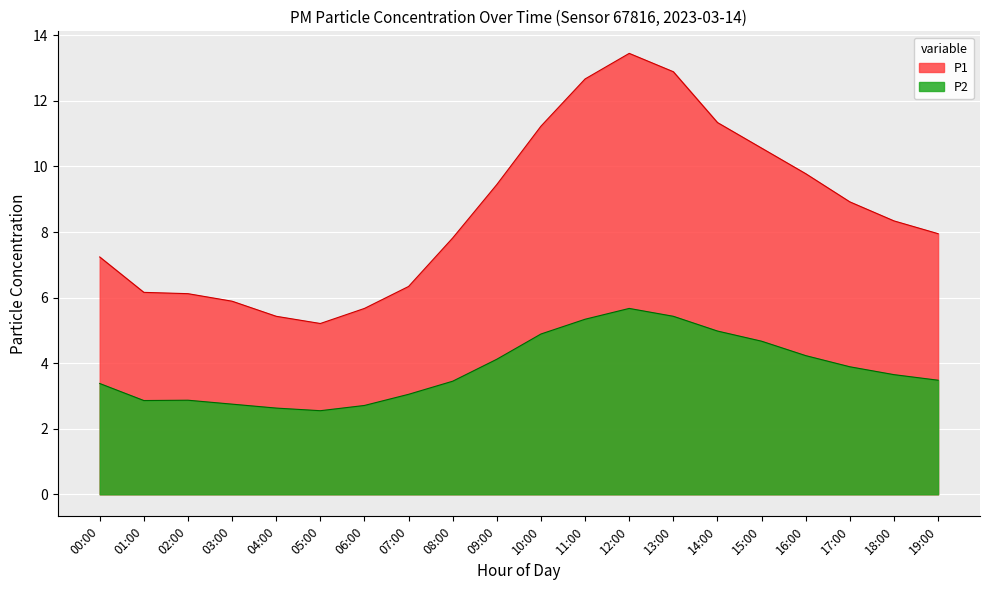

How many interior local valleys does the P1 series have?

1